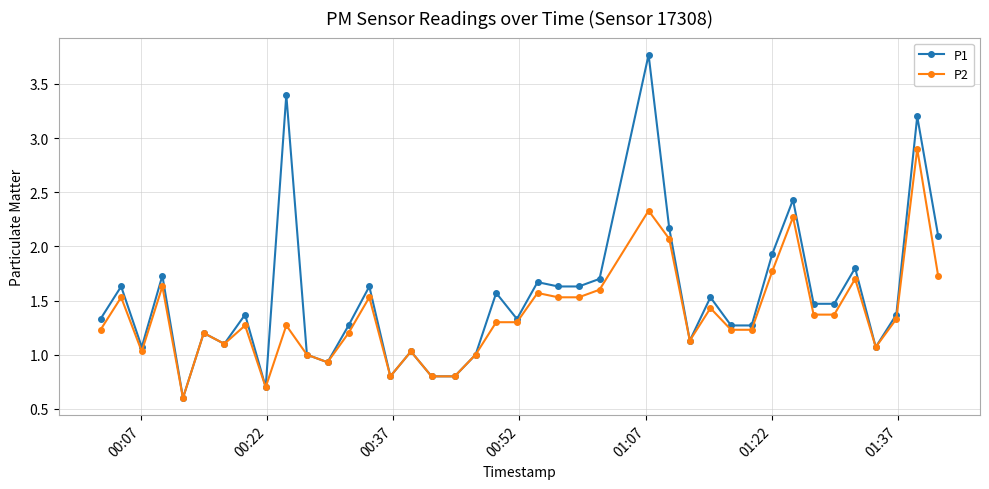

Which series has the largest range (max minus min)?

P1